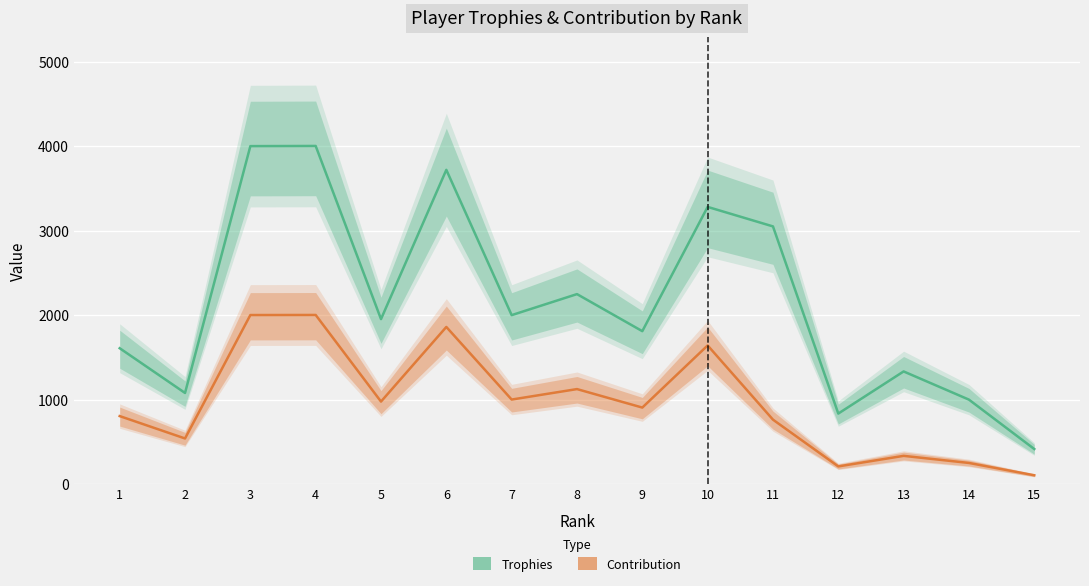

What is the difference between the highest and lowest values at 15?

311